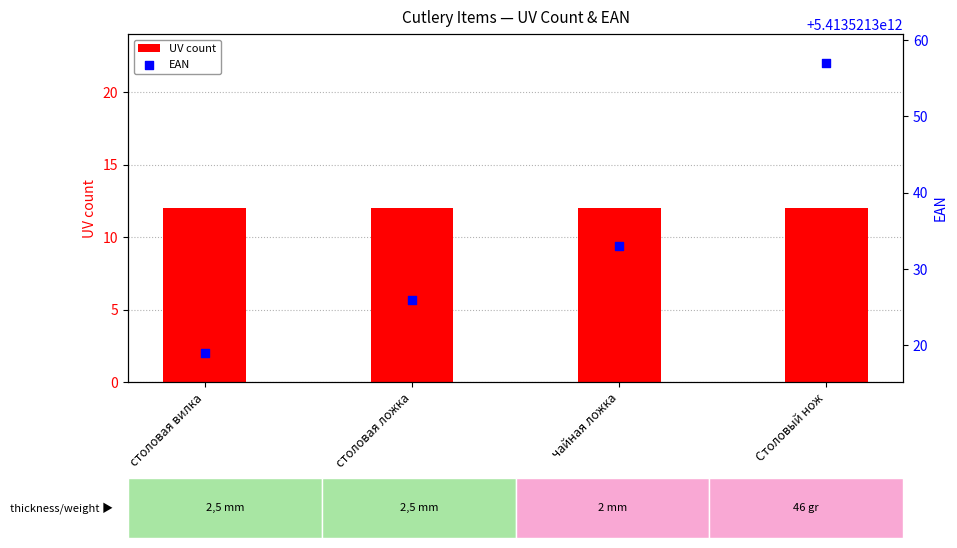

At how many categories does at least one series exceed 1944241371602?

4